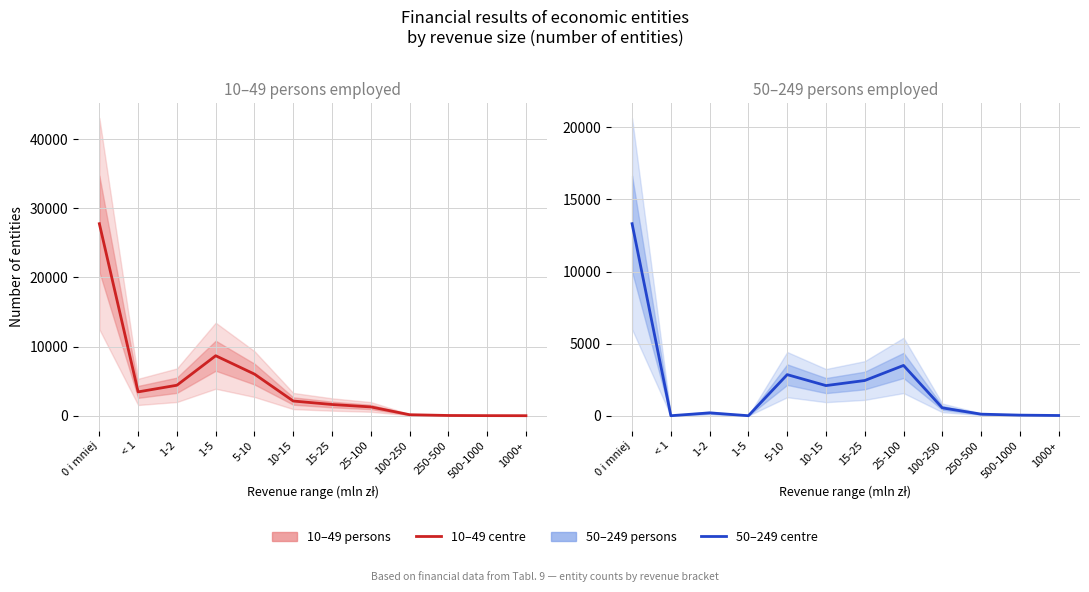

How many times do Revenues_total and Revenues_50_249 cross each other?

1